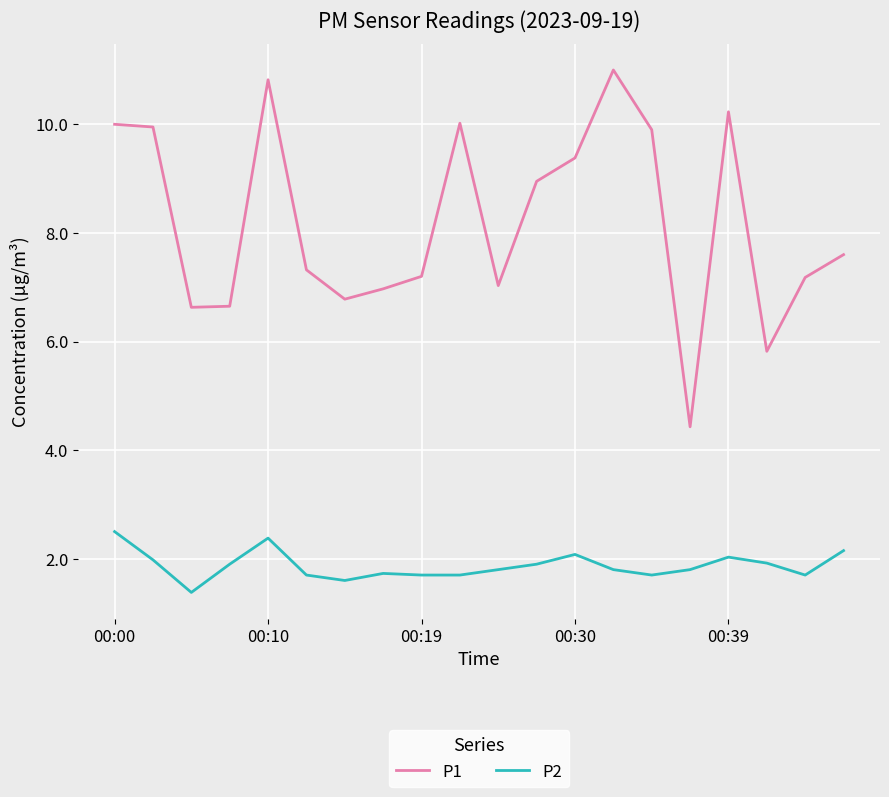

Rank the series by their maximum value, from highest to lowest.

P1, P2